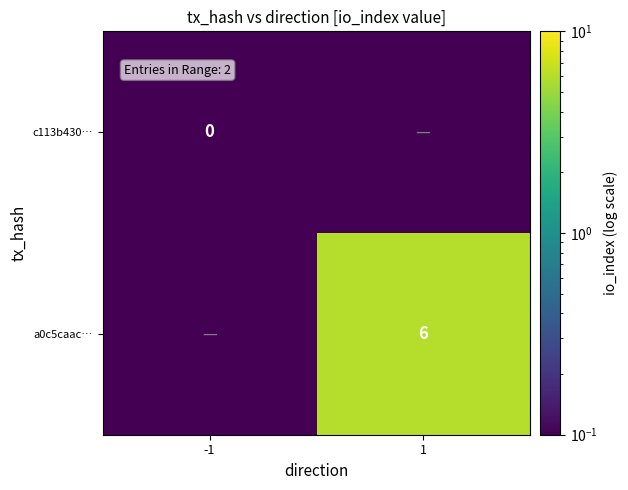

Is the value of c113b430… at -1 greater than the value of a0c5caac… at 1?

No